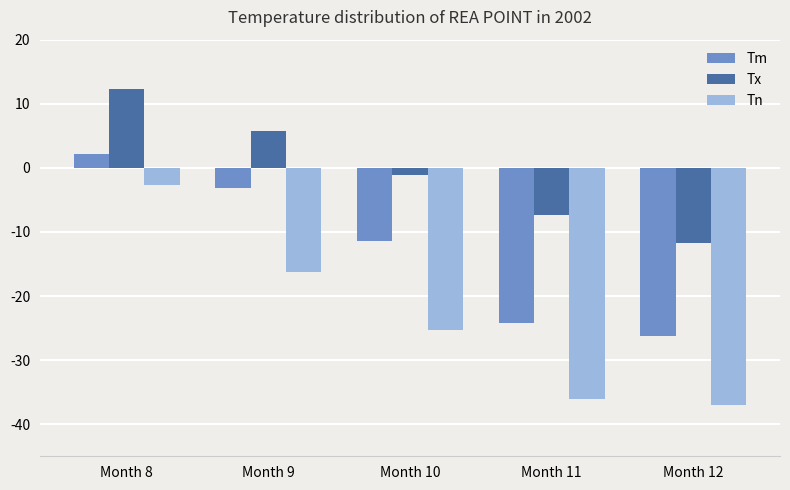

What is the approximate value of Tm at Month 8?

2.1